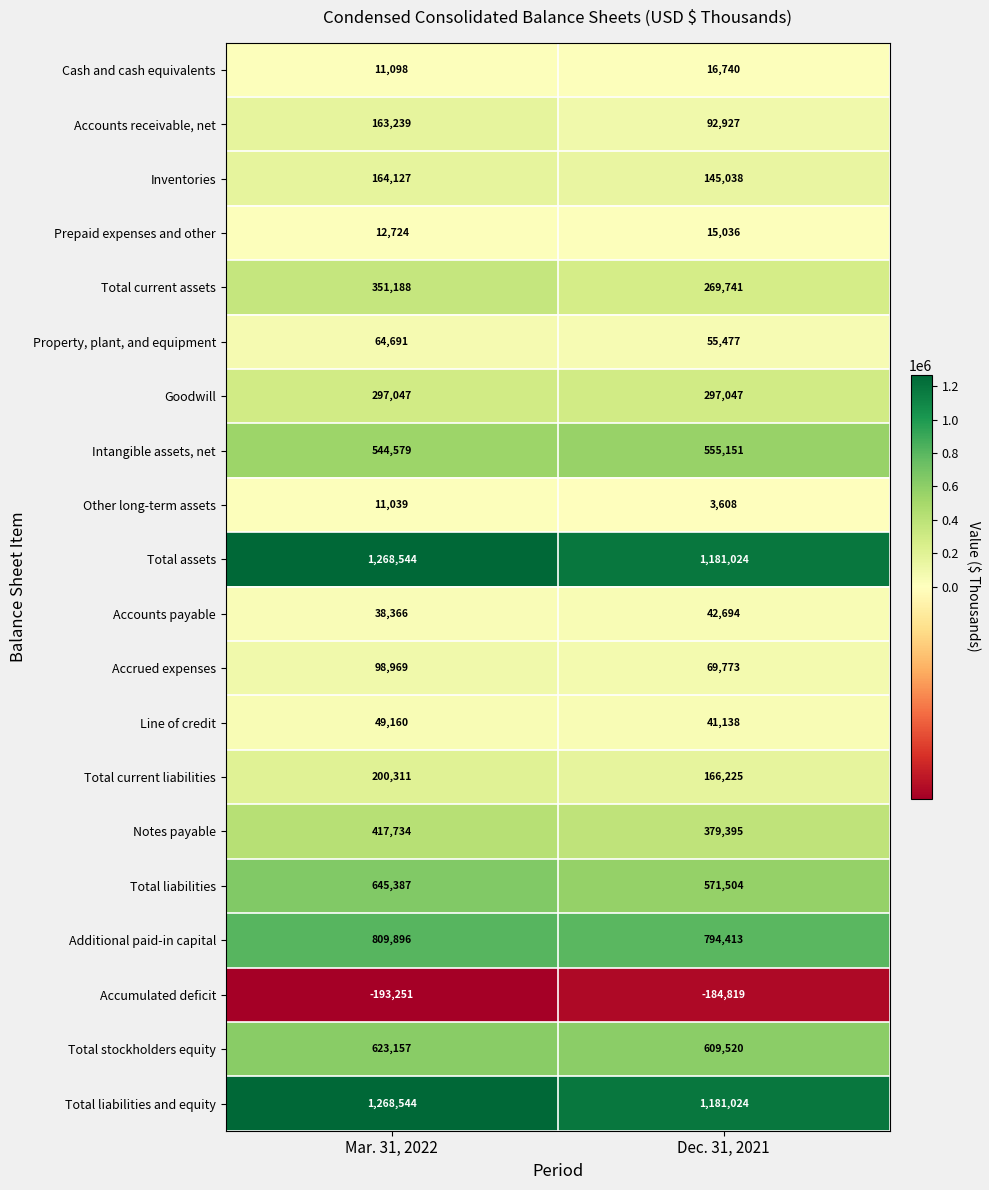

What is the average value of the Total assets series?

1224784